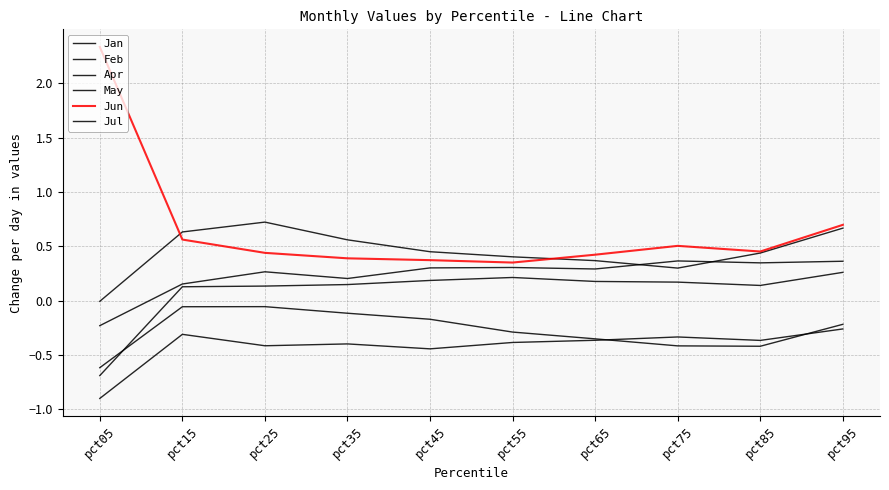

How many lines are shown in the chart?

6